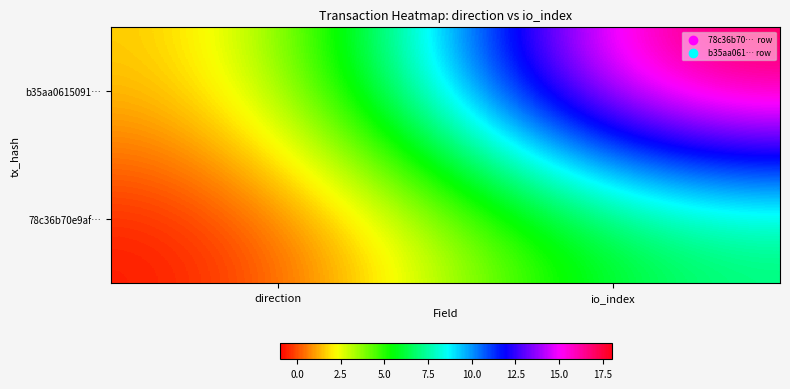

List the series in order of their overall mean, lowest first.

78c36b70e9af…, b35aa0615091…